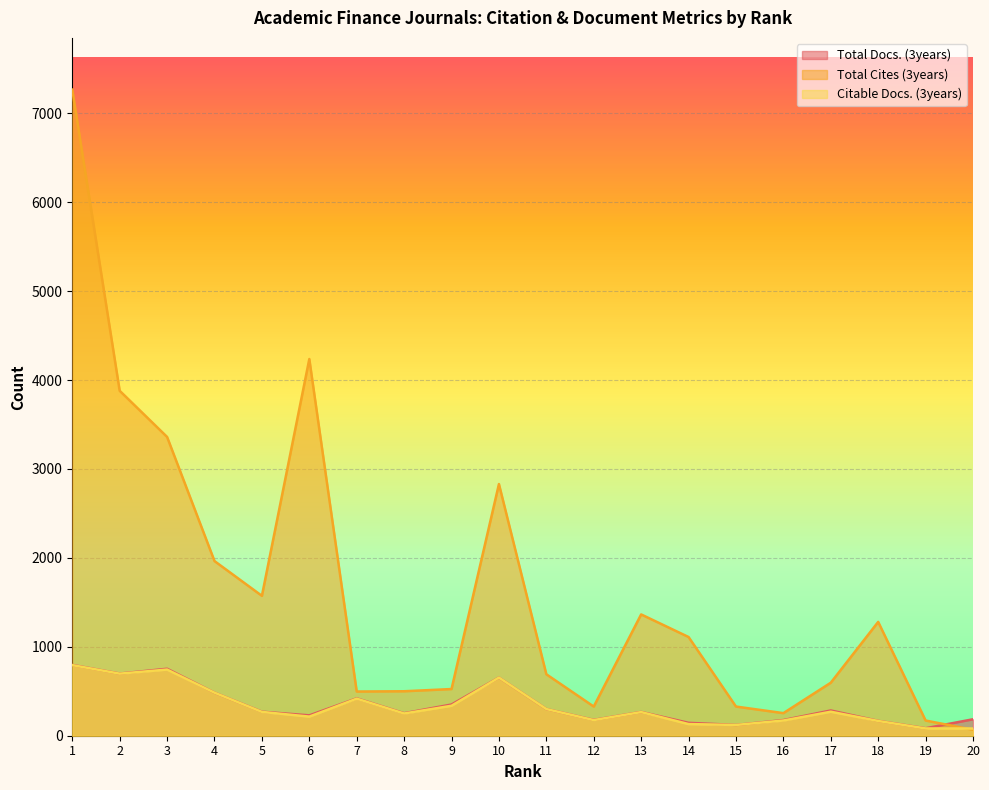

The Total Docs. (3years) series shows 484 at 4. True or false?

True